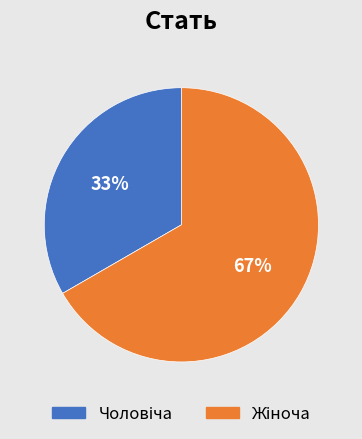

Does any single category account for the majority?

Yes